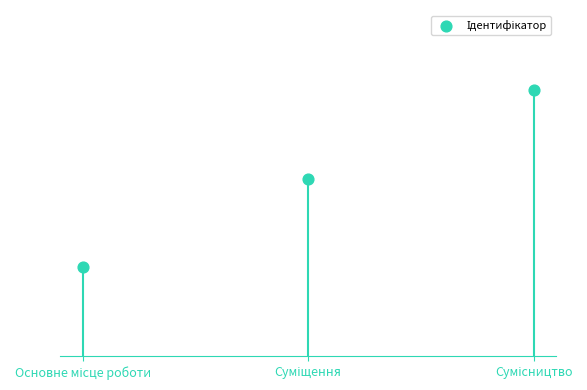

What is the change in value from Основне місце роботи to Сумісництво?

+2